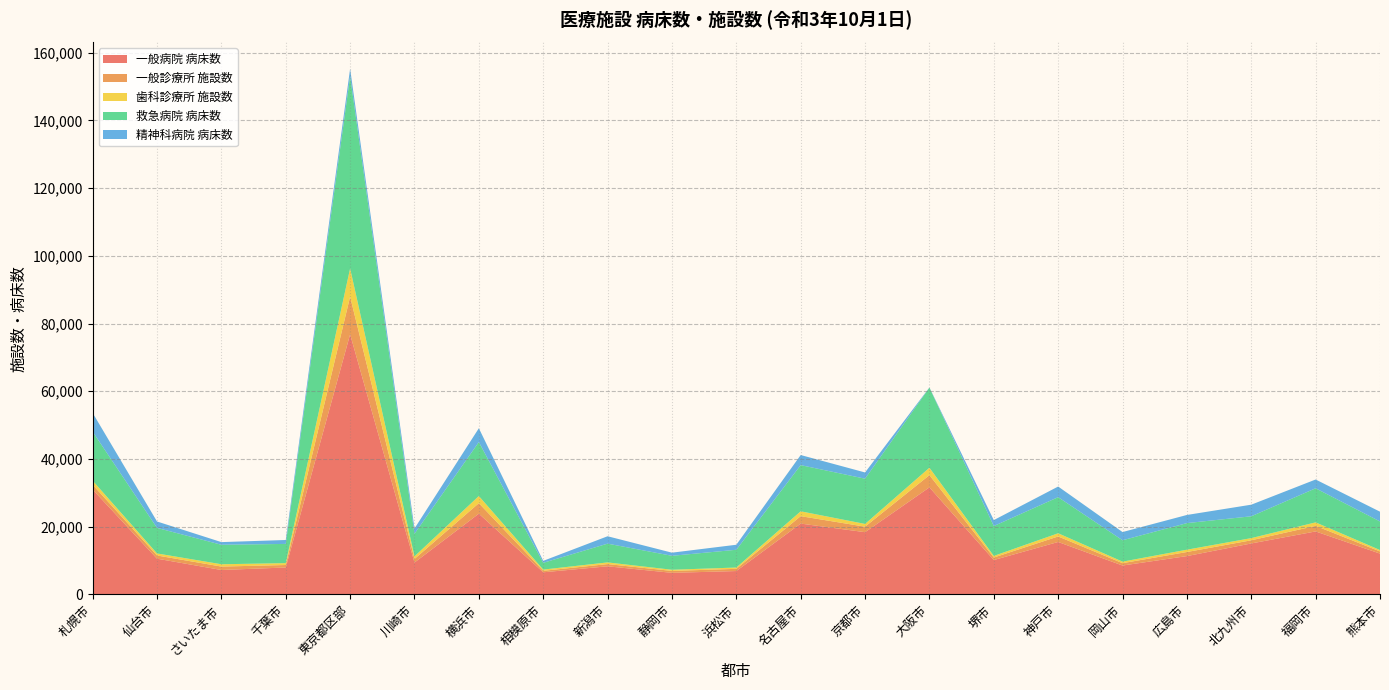

Reading left to right, what are all the values shown in this chart?

一般病院 病床数: 30961	10536	7195	7934	76834	9394	23832	6511	8284	6352	6883	20904	18365	31611	10133	15475	8510	11300	15034	18586	12033
一般診療所 施設数: 1413	945	1007	730	11124	1057	3100	437	657	563	652	2192	1621	3605	744	1624	700	1206	935	1640	648
歯科診療所 施設数: 1206	602	686	555	8327	769	2114	365	494	348	387	1435	811	2185	475	944	450	684	640	1038	405
救急病院 病床数: 14484	7551	5758	5677	56797	6672	15943	2002	5542	4123	5246	13648	13372	23676	8827	10667	6319	7854	6452	10070	8449
精神科病院 病床数: 5531	1892	786	1163	2201	1557	4087	578	2185	925	1484	2980	1841	50	1757	3141	2423	2407	3429	2594	2883